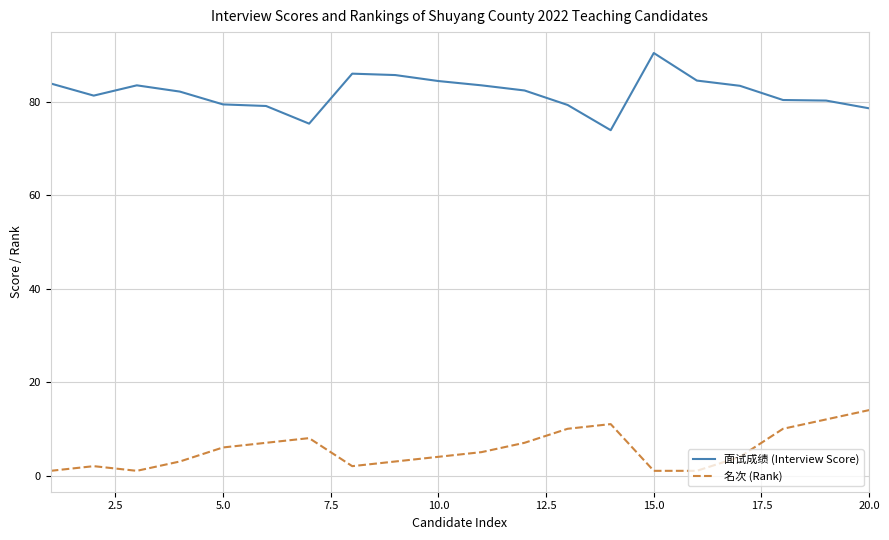

What is the difference between the maximum and minimum values in the 名次 (Rank) series?

13.0